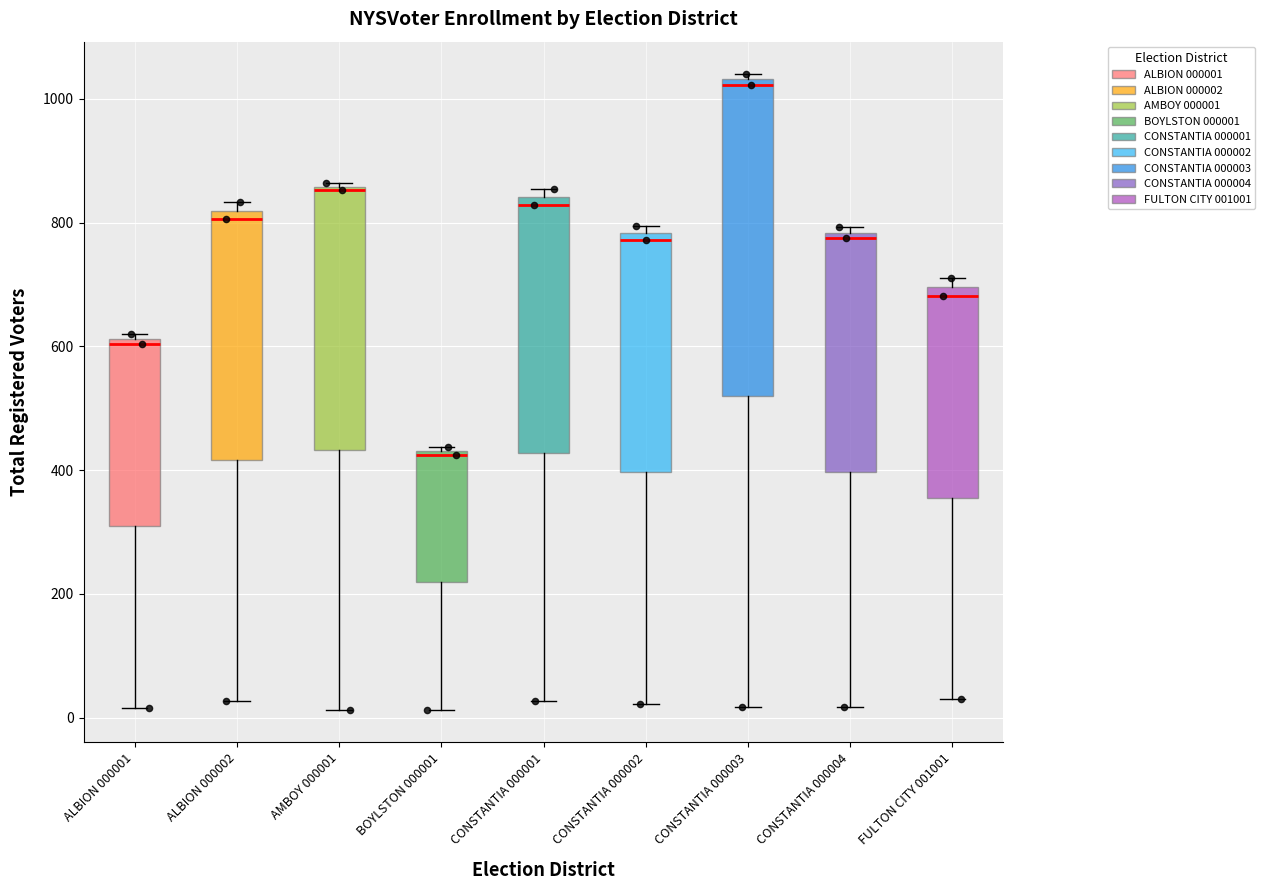

Reading left to right, read every box against the y-axis: the position of its median line, the range the box covers, and the ends of its whiskers. The values are not printed on the chart, so give them approximately, as read against the axis.

ALBION 000001: median 600, box 320 to 620, whiskers 20 to 620 (just above the box's upper edge)
ALBION 000002: median 800, box 420 to 820, whiskers 20 to 840
AMBOY 000001: median 860, box 440 to 860, whiskers 20 to 860
BOYLSTON 000001: median 420, box 220 to 440, whiskers 20 to 440
CONSTANTIA 000001: median 820, box 420 to 840, whiskers 20 to 860
CONSTANTIA 000002: median 780 (just below the box's upper edge), box 400 to 780, whiskers 20 to 800
CONSTANTIA 000003: median 1020, box 520 to 1040, whiskers 20 to 1040 (just above the box's upper edge)
CONSTANTIA 000004: median 780 (just below the box's upper edge), box 400 to 780, whiskers 20 to 800
FULTON CITY 001001: median 680, box 360 to 700, whiskers 40 to 720